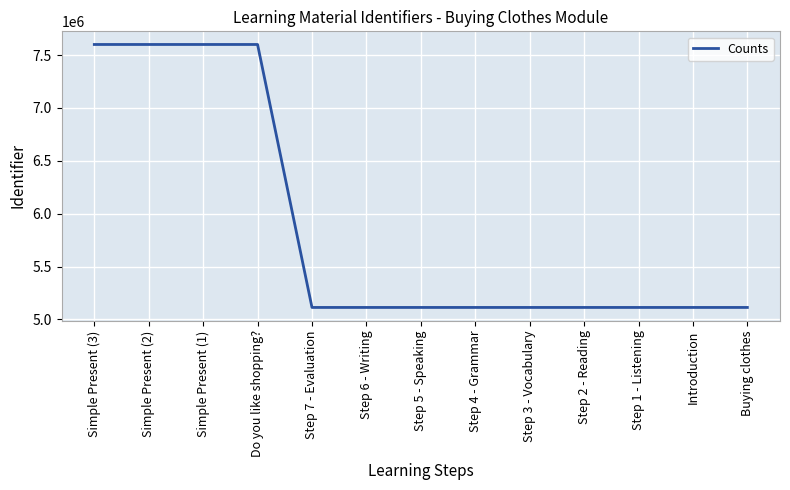

What is the ratio of the value at Step 5 - Speaking to the value at Step 4 - Grammar?

1.0